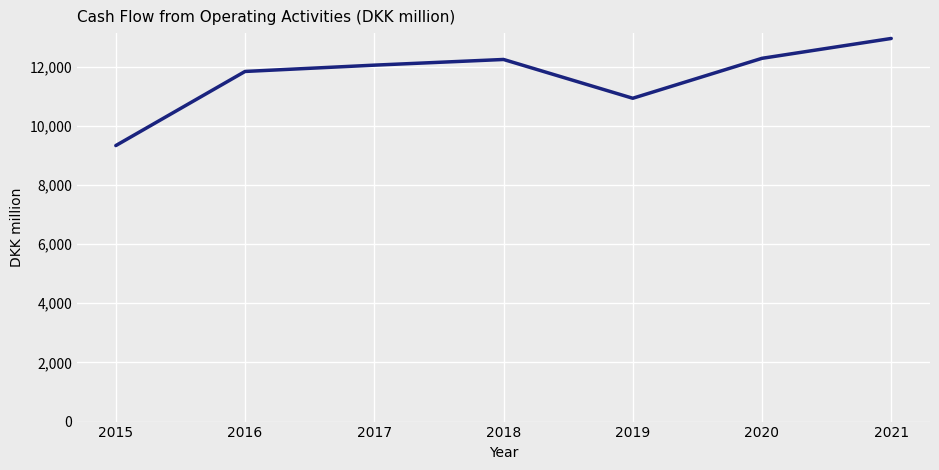

The value at 2020 is 8494. True or false?

False